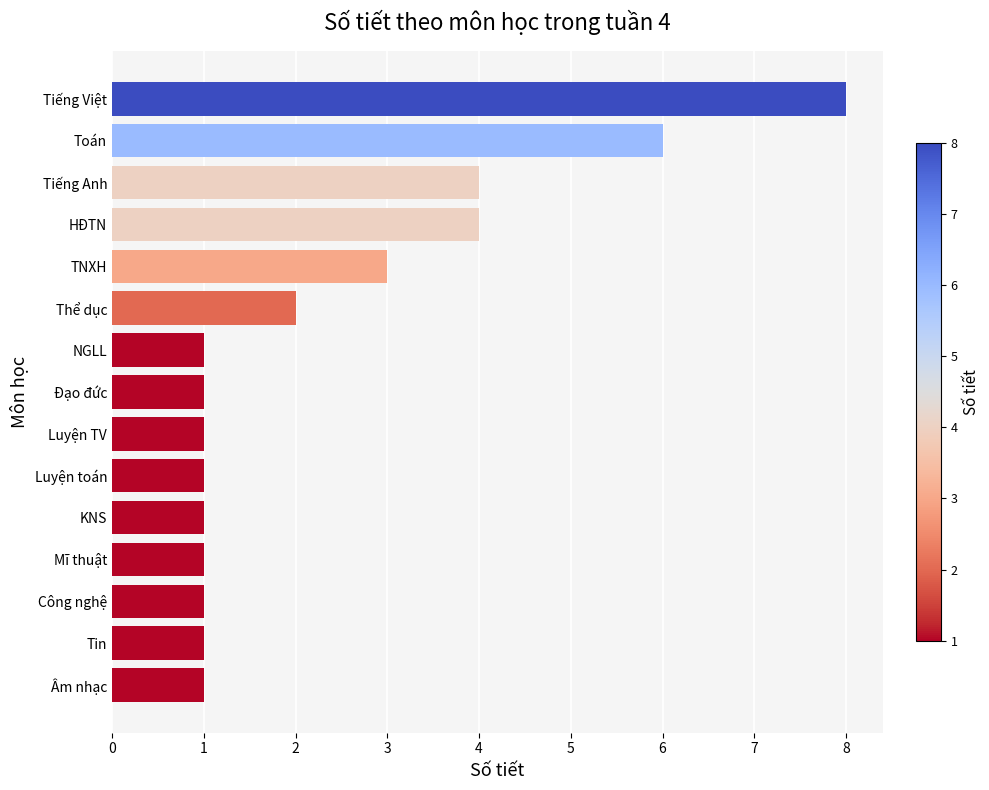

Reading top to bottom, list all the values displayed in this chart.

8	6	4	4	3	2	1	1	1	1	1	1	1	1	1